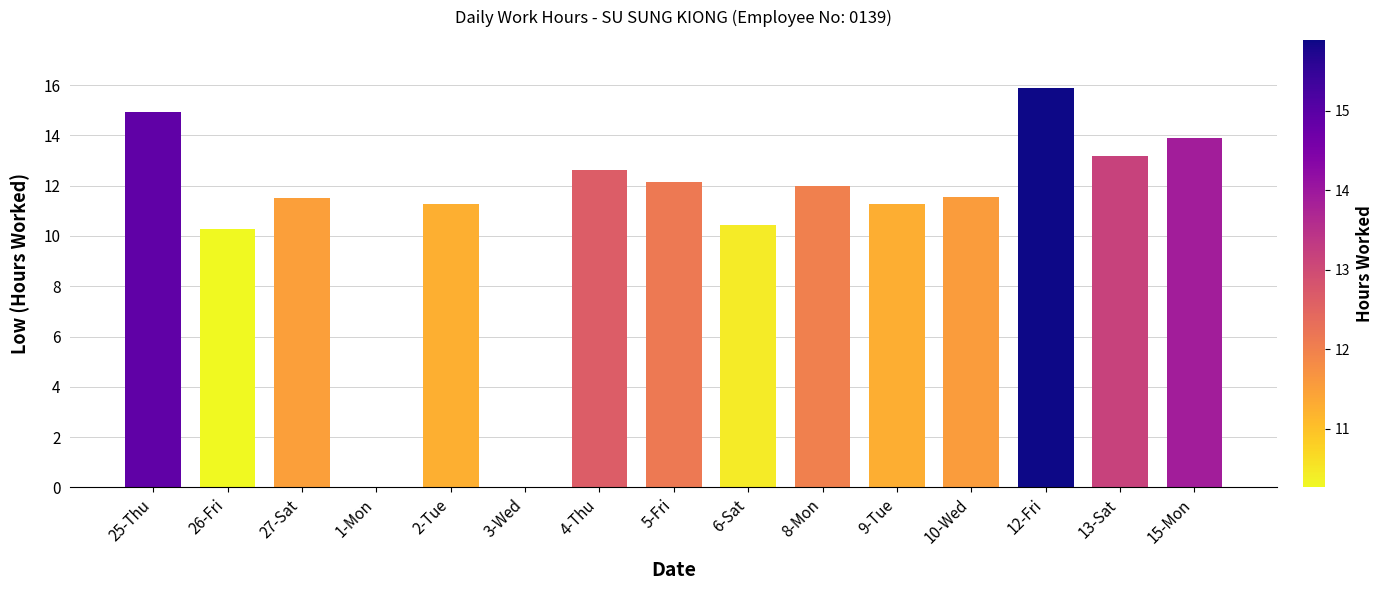

Where does the data first go above 11?

25-Thu